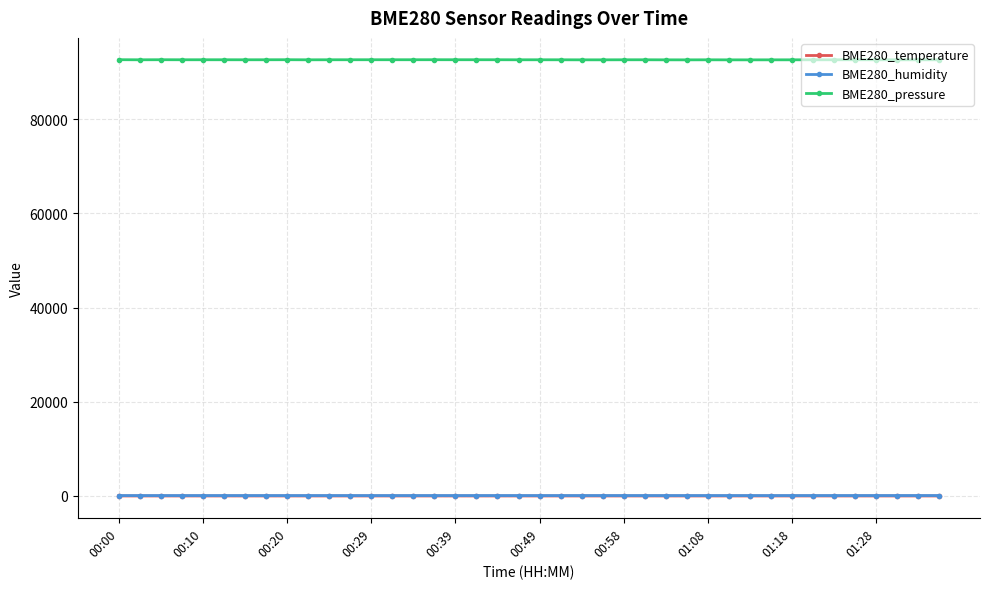

What is the greatest value displayed?

92648.4